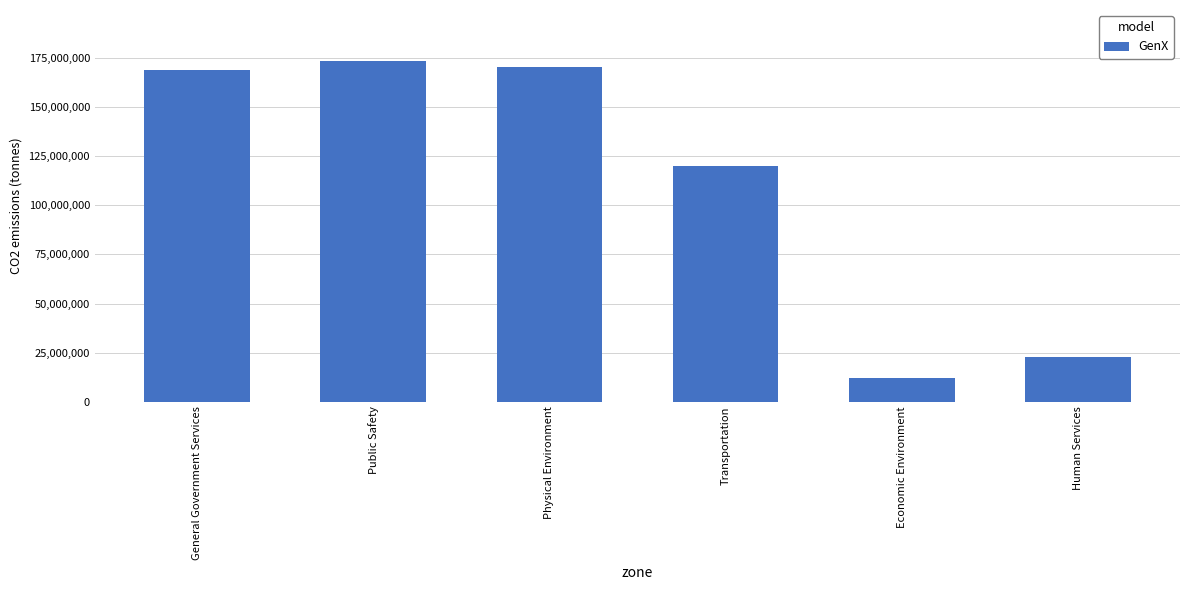

What is the smallest value displayed?

12263270